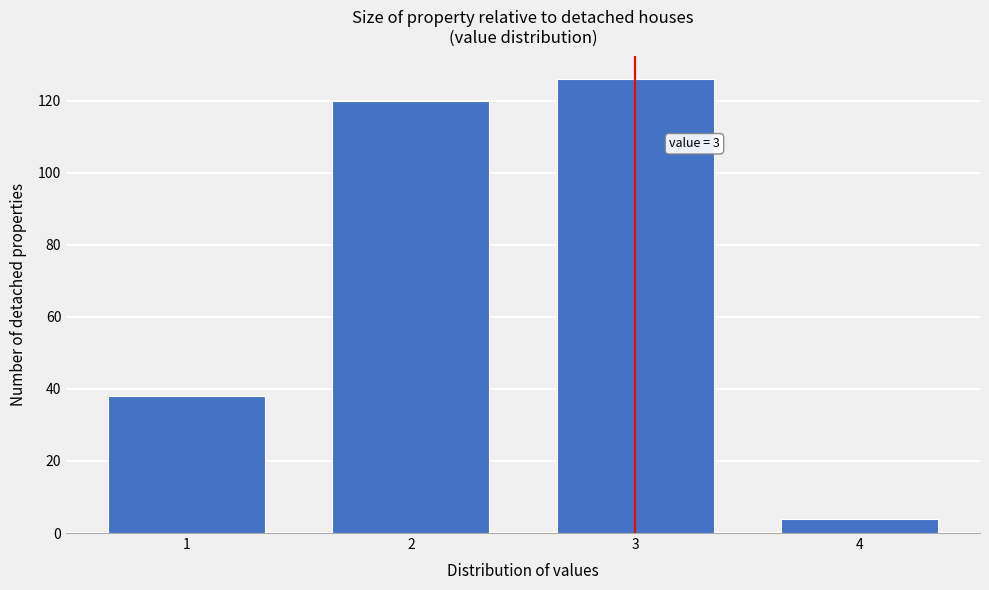

Reading left to right, extract all data points from this chart.

38	120	126	4